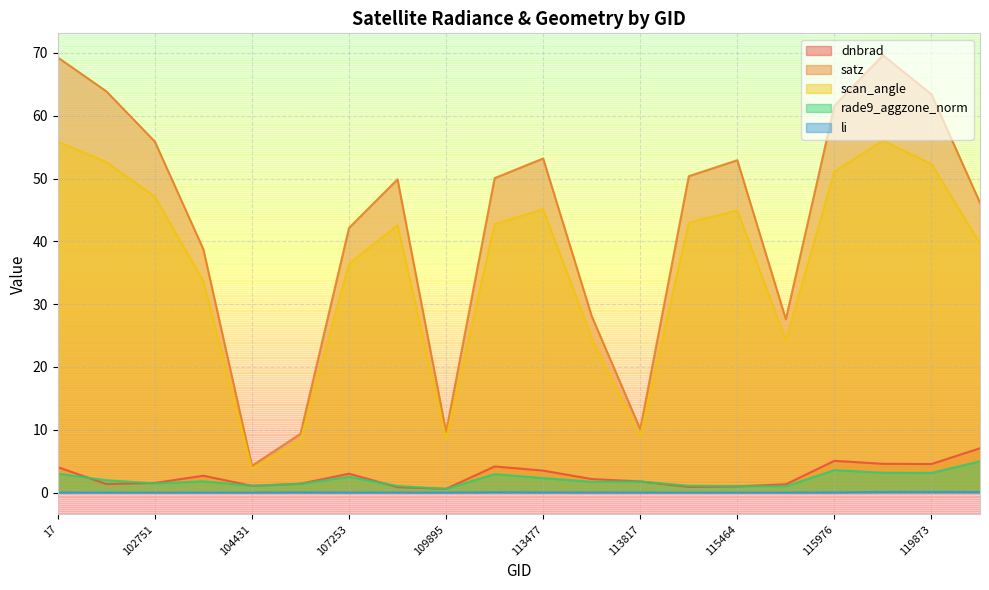

The li series shows 0.0 at 104431. True or false?

True